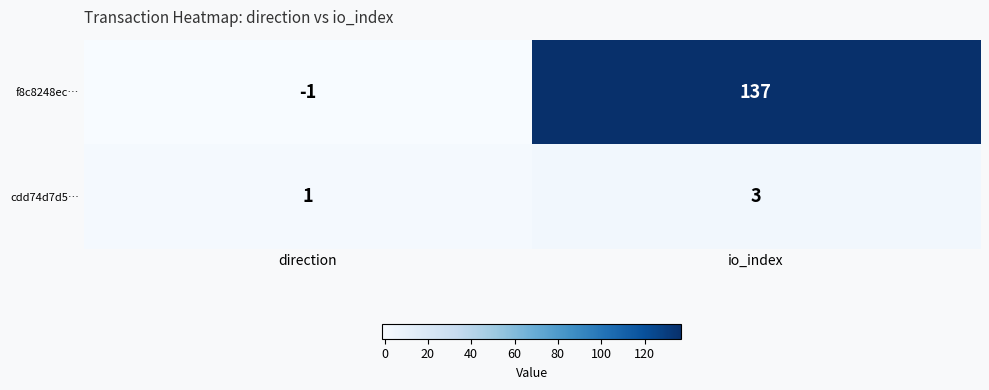

Which series changed the most between direction and io_index?

f8c8248ec…